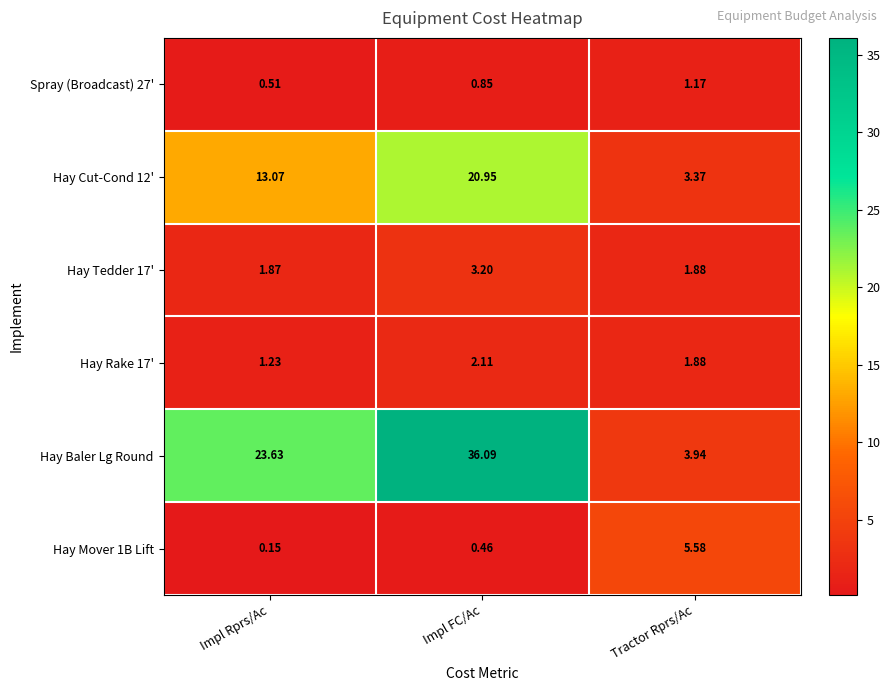

What is the difference between the highest and lowest values at Tractor Rprs/Ac?

4.4